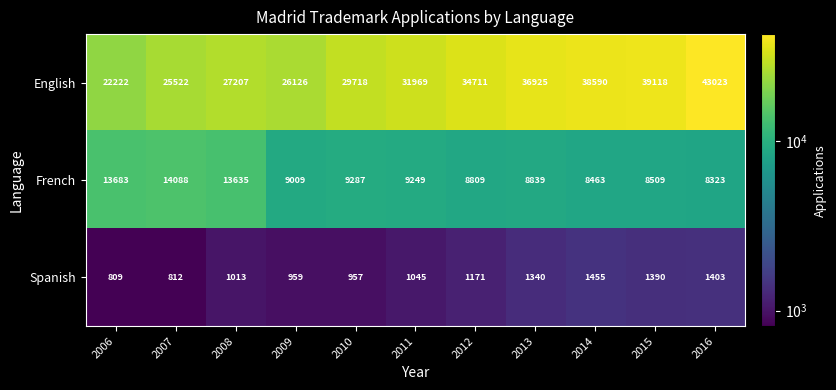

Which series has the largest total across all categories?

English